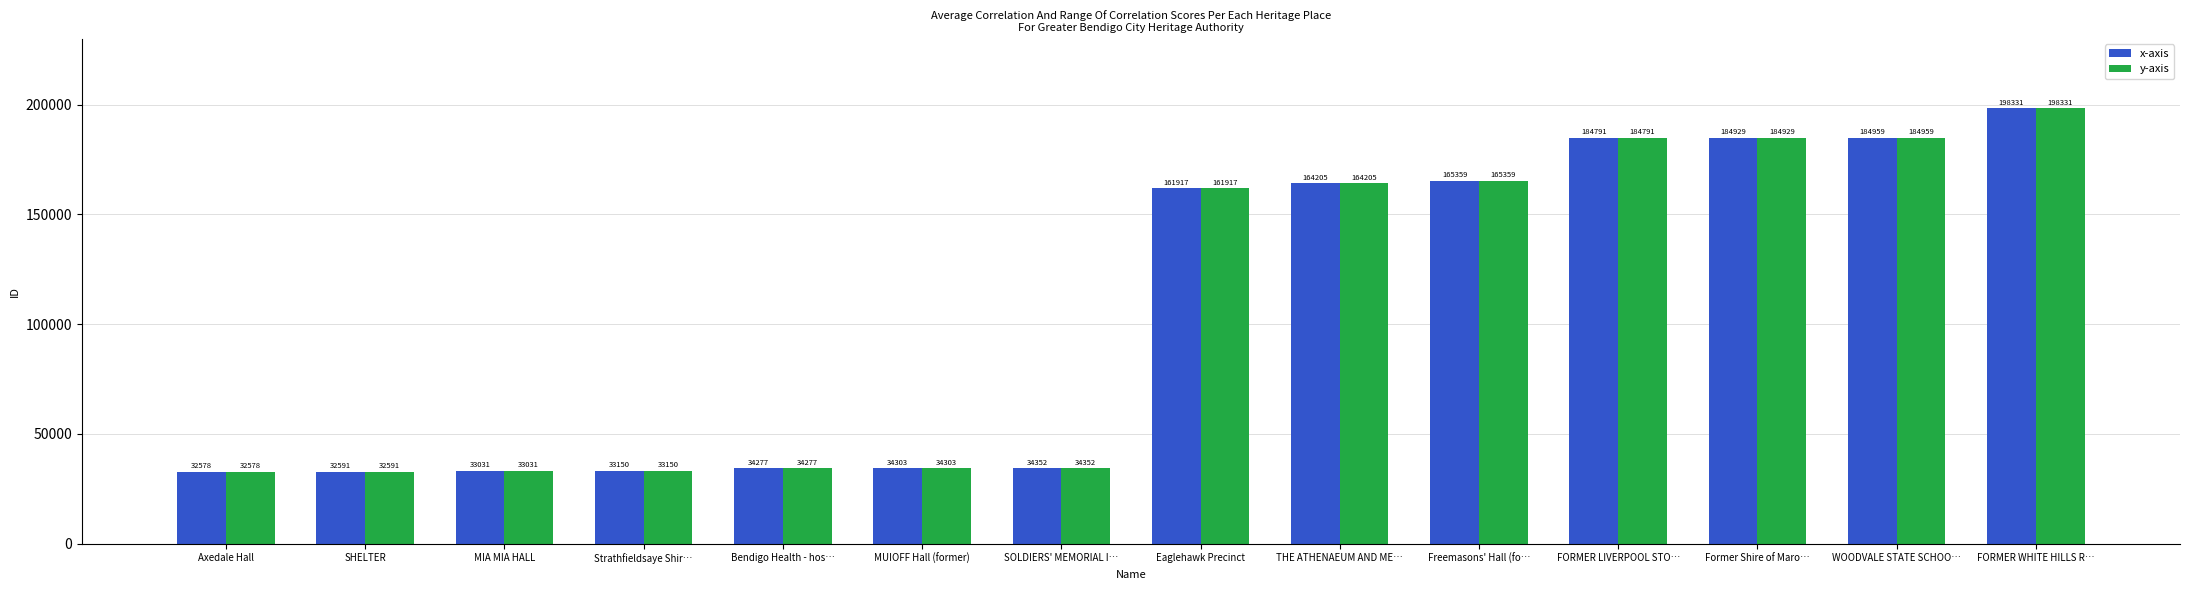

At which category does the chart reach its peak across all series?

FORMER WHITE HILLS R…